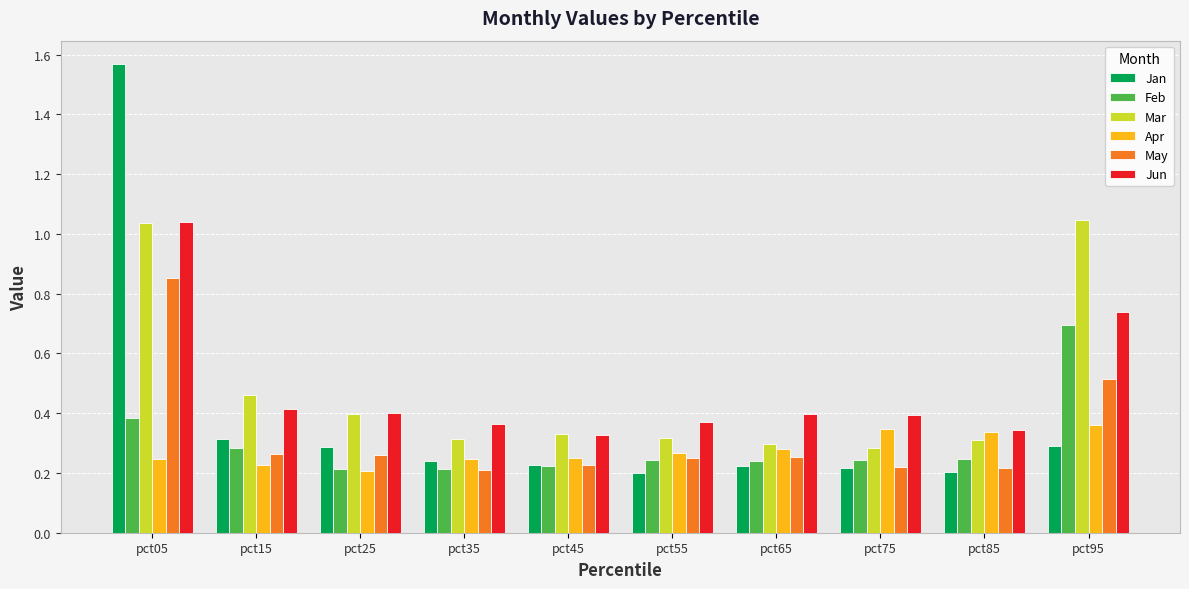

Which category has the highest value across all series?

pct05